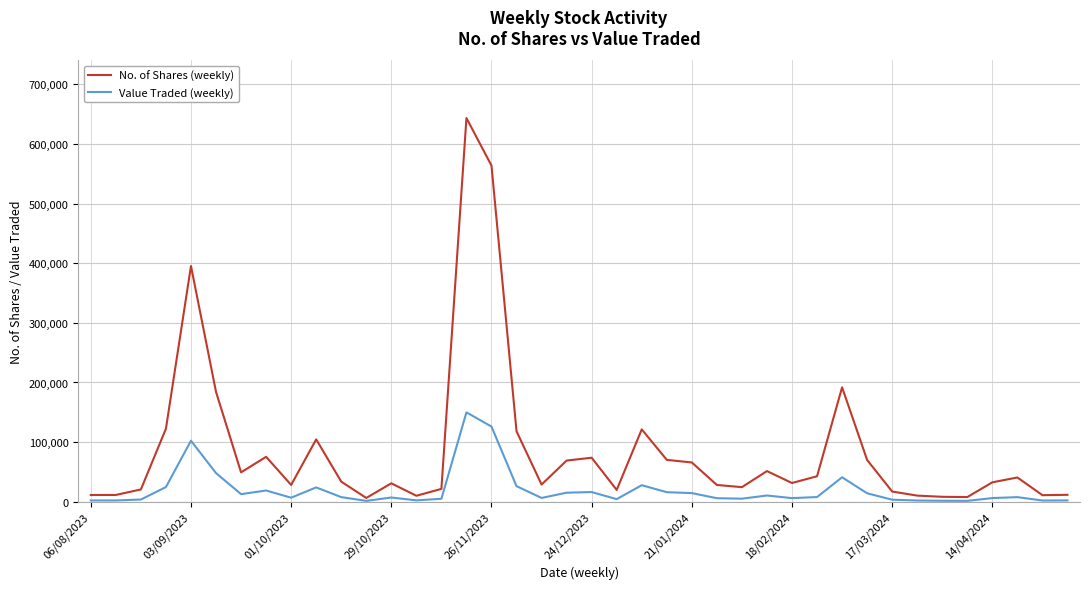

In Value Traded (weekly), how many points are lower than both neighbors (excluding endpoints)?

10